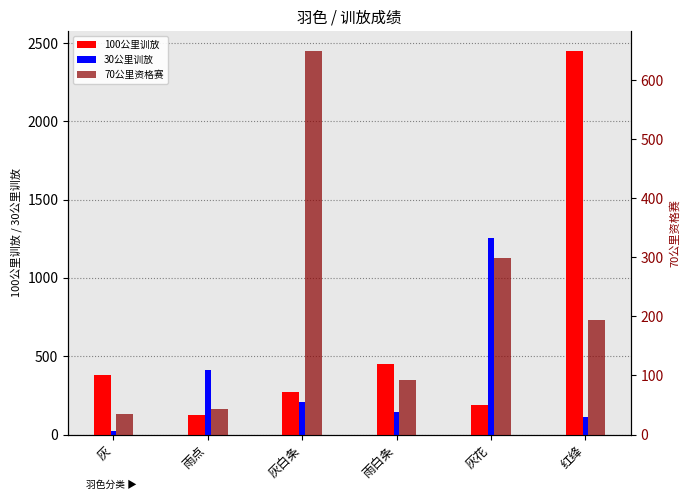

True or false: 100公里训放 has a value of 189 at 灰花.

True